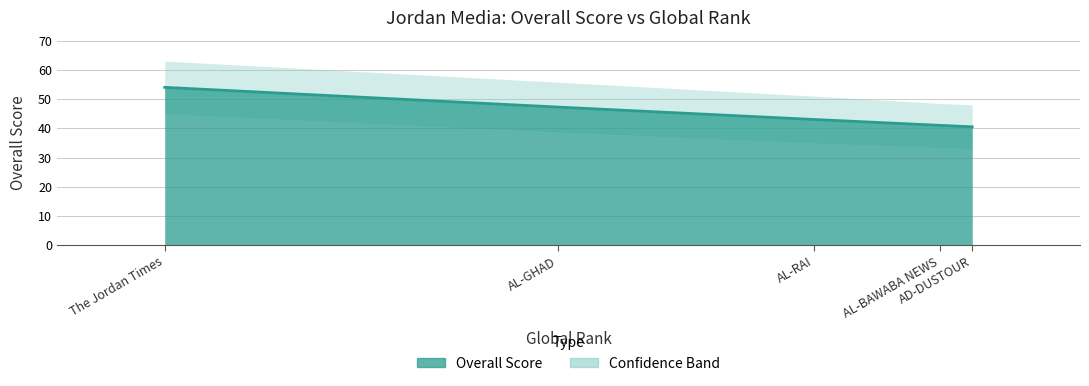

What is the ratio of the value at AD-DUSTOUR to the value at The Jordan Times?

0.8